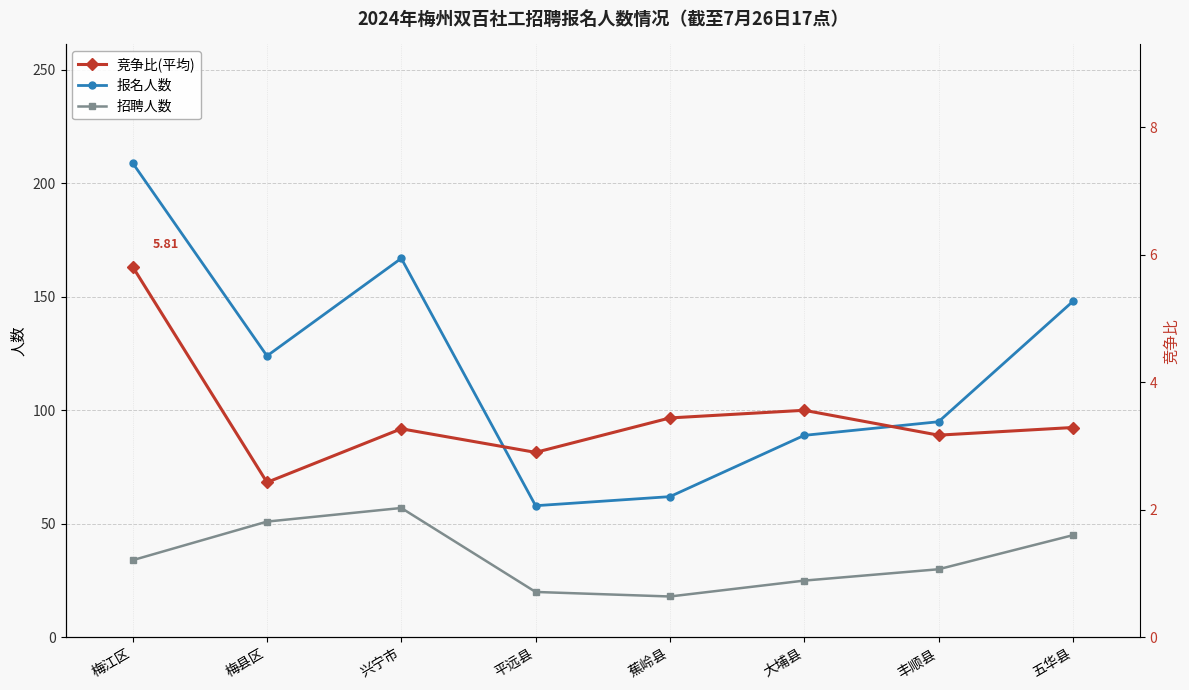

Reading left to right, list all the values displayed in this chart.

报名人数: 209.0	124.0	167.0	58.0	62.0	89.0	95.0	148.0
招聘人数: 34.0	51.0	57.0	20.0	18.0	25.0	30.0	45.0
竞争比(平均): 5.8	2.4	3.3	2.9	3.4	3.6	3.2	3.3